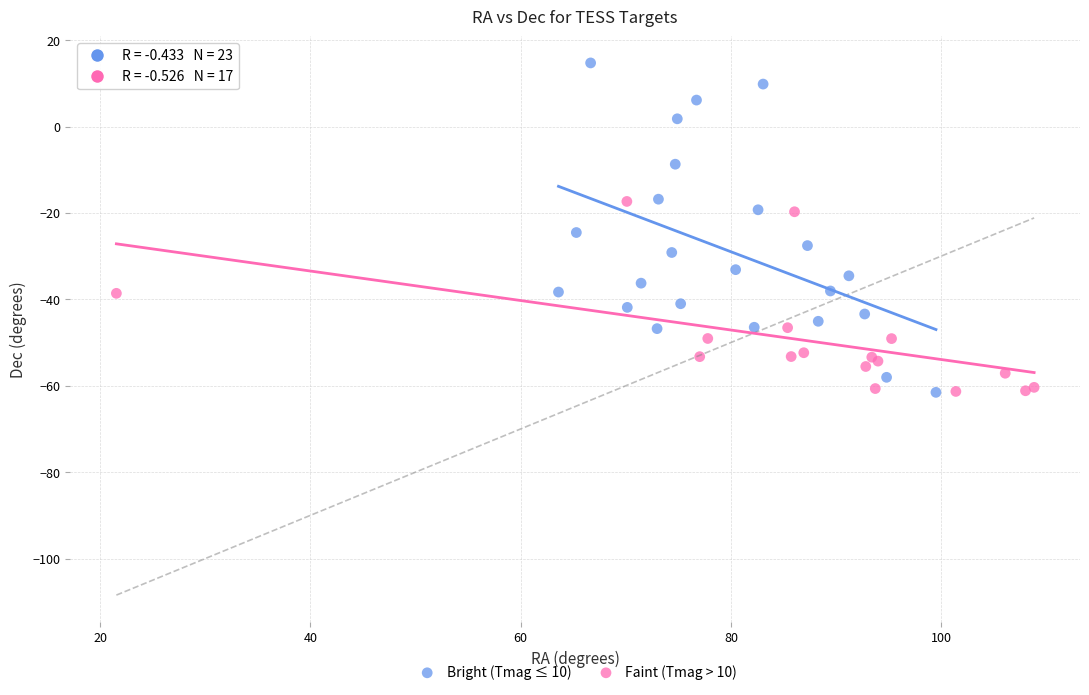

Which series has the largest Y range (max minus min)?

Bright (Tmag ≤ 10)